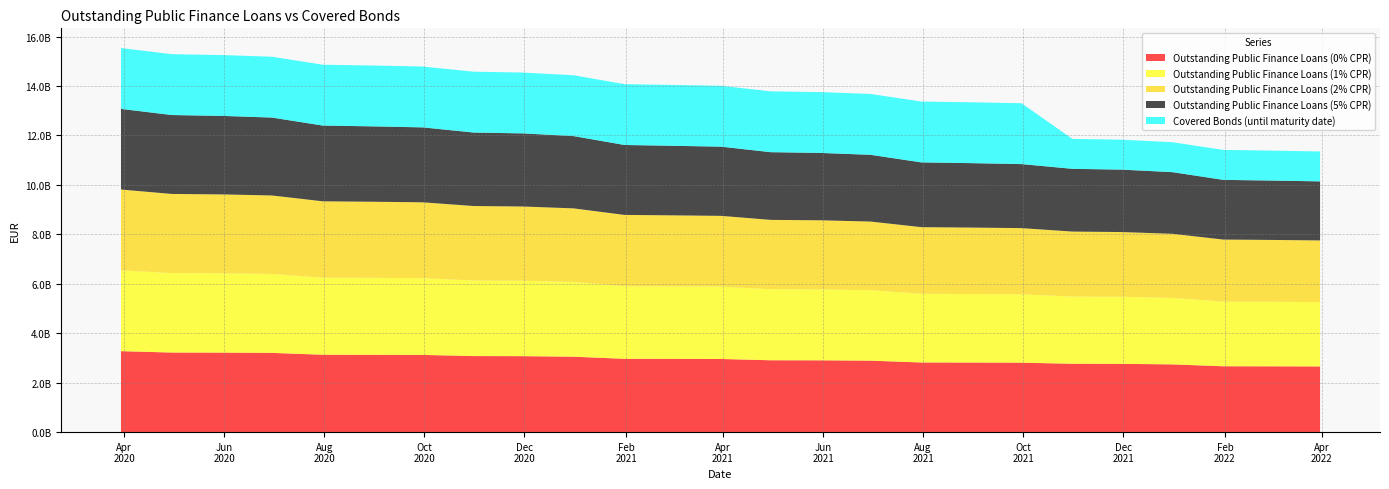

Reading left to right, what are all the values shown in this chart?

Outstanding Public Finance Loans (0% CPR): 2020-03-30=3273507039.8	2020-03-31=3272717394.9	2020-04-30=3218721197.8	2020-05-31=3215877324.4	2020-06-30=3205230613.3	2020-07-31=3129785752.2	2020-08-31=3127241182.5	2020-09-30=3122913702.5	2020-10-31=3075871892.8	2020-11-30=3072921583.1	2020-12-31=3050674616.9	2021-01-31=2964758358.4	2021-02-28=2962583507.1	2021-03-31=2958437600.4	2021-04-30=2906831879.5	2021-05-31=2904214600.3	2021-06-30=2890259625.7	2021-07-31=2816443684.7	2021-08-31=2813883542.0	2021-09-30=2809333894.8	2021-10-31=2764934613.0	2021-11-30=2761489567.9	2021-12-31=2740135749.6	2022-01-31=2663689188.1	2022-02-28=2661675068.5	2022-03-31=2657504563.8
Outstanding Public Finance Loans (1% CPR): 2020-03-30=3273507039.8	2020-03-31=3269977550.0	2020-04-30=3213334172.7	2020-05-31=3207807305.2	2020-06-30=3194510698.4	2020-07-31=3116706740.6	2020-08-31=3111565689.4	2020-09-30=3104658573.6	2020-10-31=3055331751.0	2020-11-30=3049845741.9	2020-12-31=3025231060.4	2021-01-31=2937570042.0	2021-02-28=2932957672.0	2021-03-31=2926401254.8	2021-04-30=2872947180.7	2021-05-31=2867957410.1	2021-06-30=2851787202.0	2021-07-31=2776627352.3	2021-08-31=2771780986.0	2021-09-30=2764982692.2	2021-10-31=2719006148.2	2021-11-30=2713344874.8	2021-12-31=2690109360.0	2022-01-31=2612869208.2	2022-02-28=2608707734.7	2022-03-31=2602439693.9
Outstanding Public Finance Loans (2% CPR): 2020-03-30=3273507039.8	2020-03-31=3264420897.2	2020-04-30=3202422653.4	2020-05-31=3191482056.2	2020-06-30=3172852332.8	2020-07-31=3090315582.5	2020-08-31=3079975371.9	2020-09-30=3067916215.6	2020-10-31=3014042693.3	2020-11-30=3003518273.0	2020-12-31=2974214823.0	2021-01-31=2883124468.3	2021-02-28=2873706001.8	2021-03-31=2862409682.8	2021-04-30=2805349260.7	2021-05-31=2795718061.9	2021-06-30=2775231195.2	2021-07-31=2697497362.6	2021-08-31=2688213270.9	2021-09-30=2677063081.7	2021-10-31=2628075004.6	2021-11-30=2618146486.6	2021-12-31=2591315294.2	2022-01-31=2512634808.5	2022-02-28=2504370071.9	2022-03-31=2494107291.8
Outstanding Public Finance Loans (5% CPR): 2020-03-30=3273507039.8	2020-03-31=3258758211.9	2020-04-30=3191322011.9	2020-05-31=3174902367.9	2020-06-30=3150894173.7	2020-07-31=3063605059.1	2020-08-31=3048057667.3	2020-09-30=3030856814.6	2020-10-31=2972468861.0	2020-11-30=2956951367.0	2020-12-31=2923022957.1	2021-01-31=2828585258.3	2021-02-28=2814454331.7	2021-03-31=2798527974.9	2021-04-30=2737983252.4	2021-05-31=2723850146.4	2021-06-30=2699199573.5	2021-07-31=2619044309.8	2021-08-31=2605502698.4	2021-09-30=2590194642.2	2021-10-31=2538385280.7	2021-11-30=2524408978.7	2021-12-31=2494204289.8	2022-01-31=2414277154.0	2022-02-28=2402161749.3	2022-03-31=2388167937.4
Covered Bonds (until maturity date): 2020-03-30=2461000000.0	2020-03-31=2461000000.0	2020-04-30=2461000000.0	2020-05-31=2461000000.0	2020-06-30=2461000000.0	2020-07-31=2461000000.0	2020-08-31=2461000000.0	2020-09-30=2461000000.0	2020-10-31=2461000000.0	2020-11-30=2461000000.0	2020-12-31=2461000000.0	2021-01-31=2461000000.0	2021-02-28=2461000000.0	2021-03-31=2461000000.0	2021-04-30=2461000000.0	2021-05-31=2461000000.0	2021-06-30=2461000000.0	2021-07-31=2461000000.0	2021-08-31=2461000000.0	2021-09-30=2461000000.0	2021-10-31=1211000000.0	2021-11-30=1211000000.0	2021-12-31=1211000000.0	2022-01-31=1211000000.0	2022-02-28=1211000000.0	2022-03-31=1211000000.0